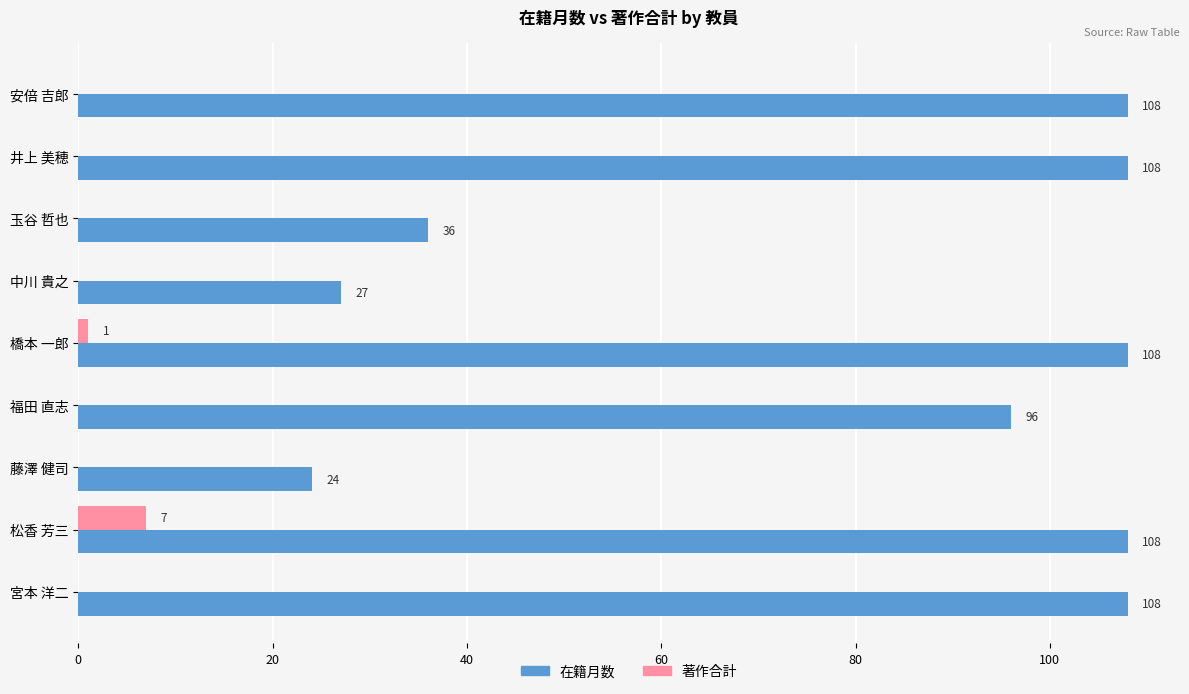

True or false: 在籍月数 has a value of 108 at 井上 美穂.

True